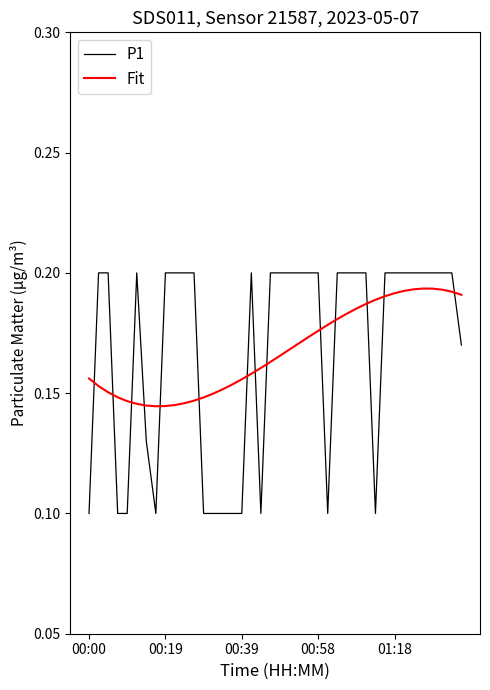

True or false: Fit and P1 intersect in this chart.

True